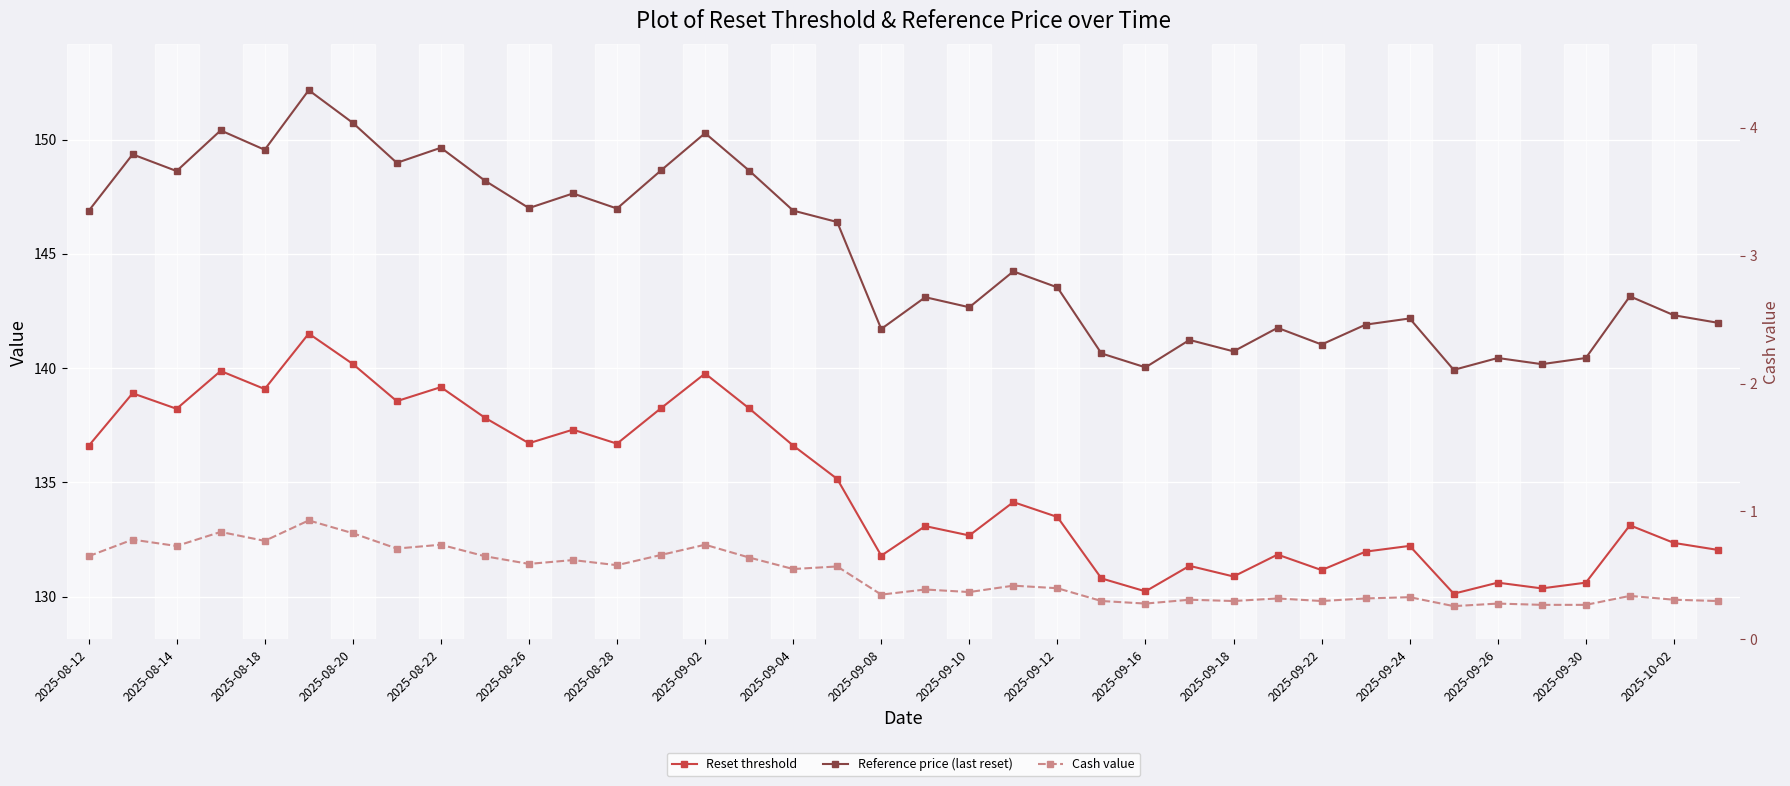

What is the average value of the Cash value series?

0.5